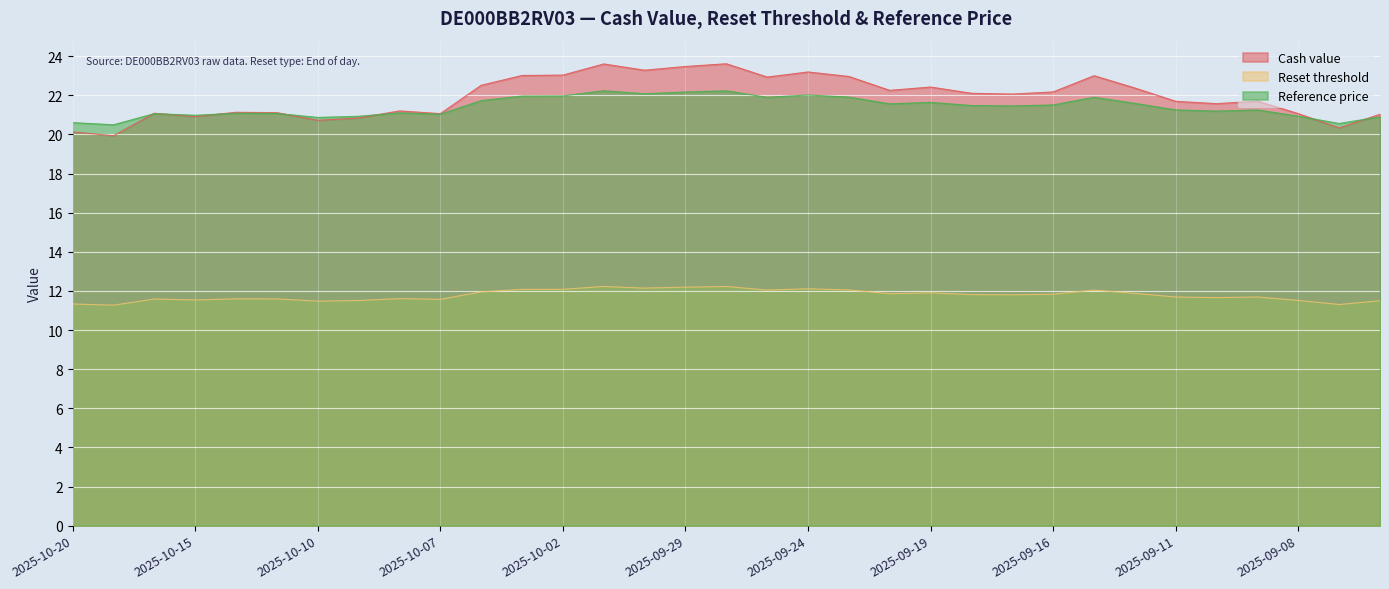

At 2025-10-03, list the series in order from smallest to largest.

Reset threshold, Reference price, Cash value